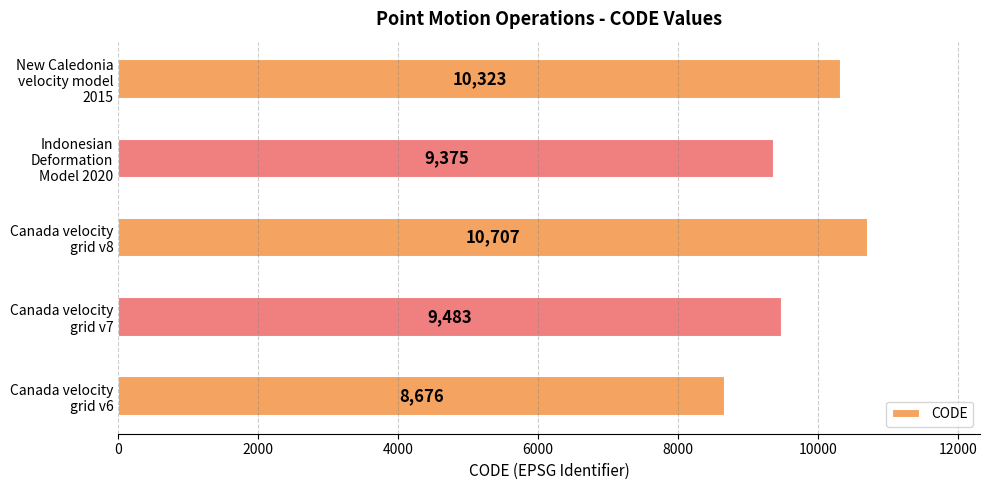

Are the bars horizontal?

Yes